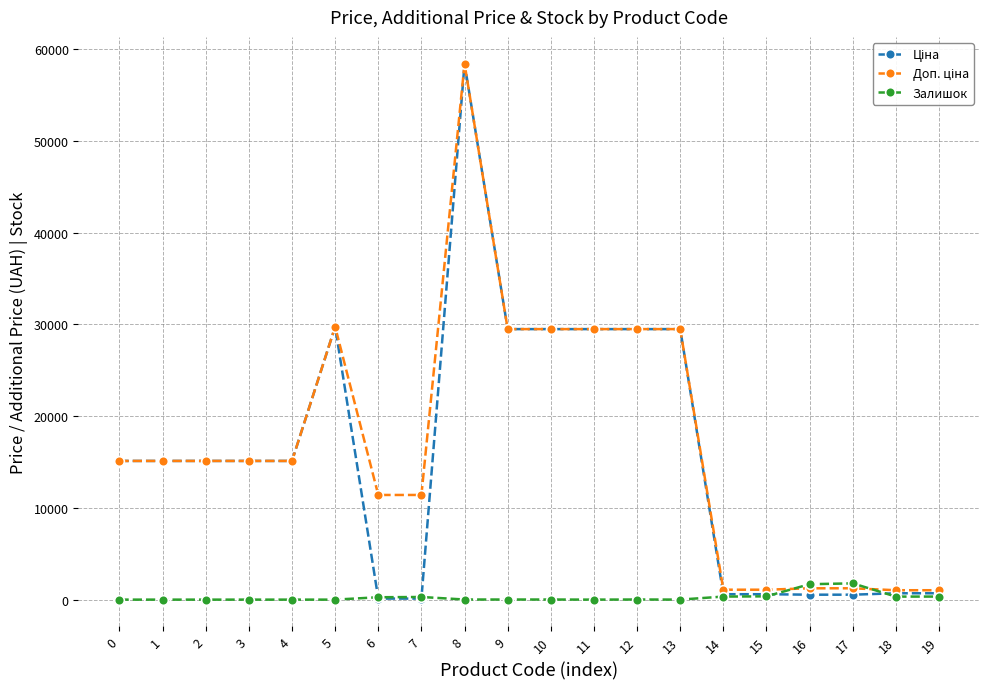

What is the total value across all series at 1?

30240.0